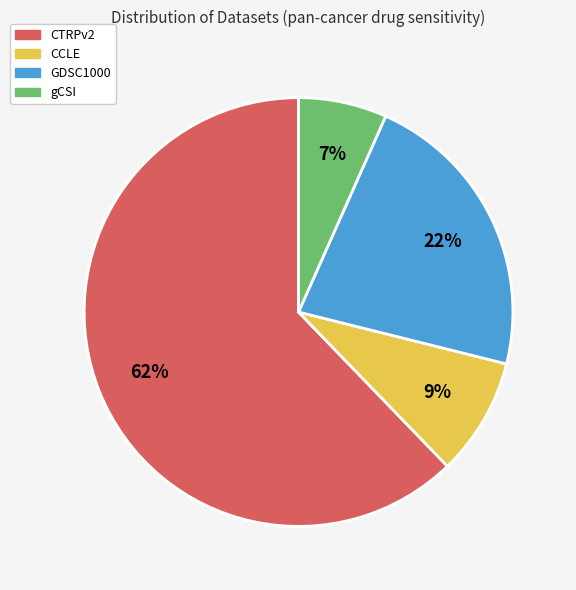

What percentage is the gCSI slice, to the nearest percent?

7%